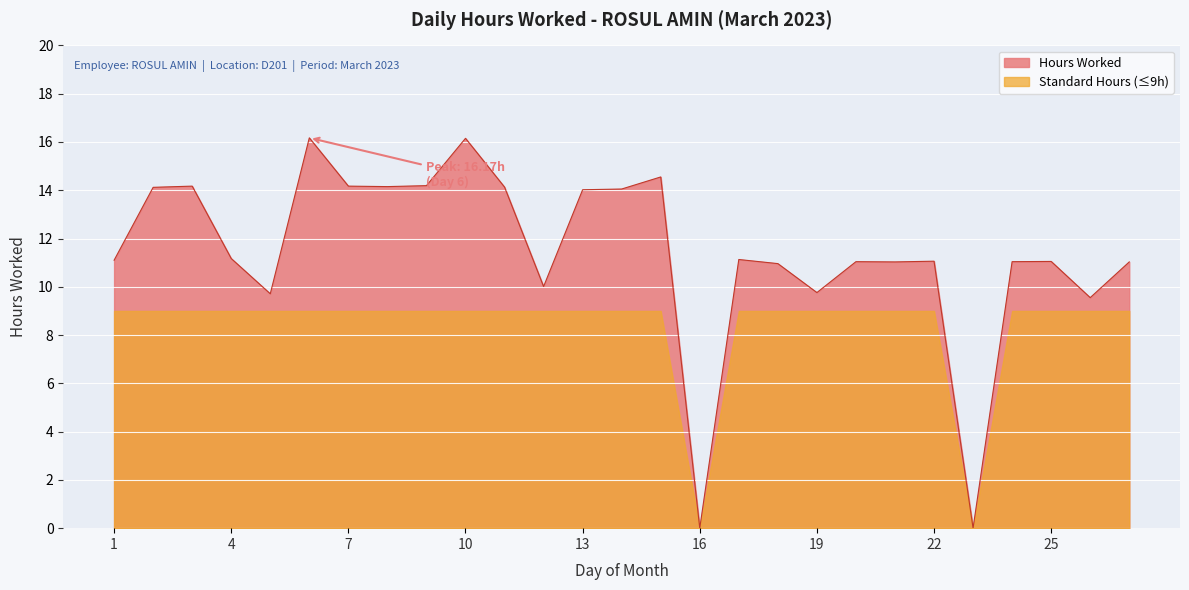

Where is the data nearest to the value 8?

26